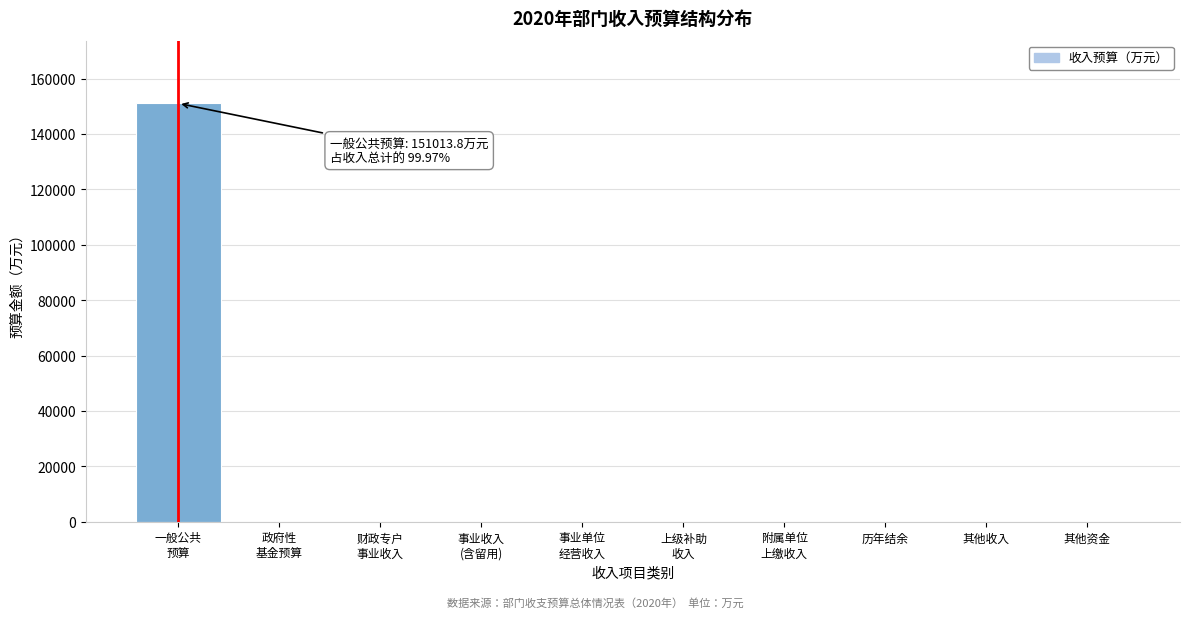

What is the sum of all values?

151056.8